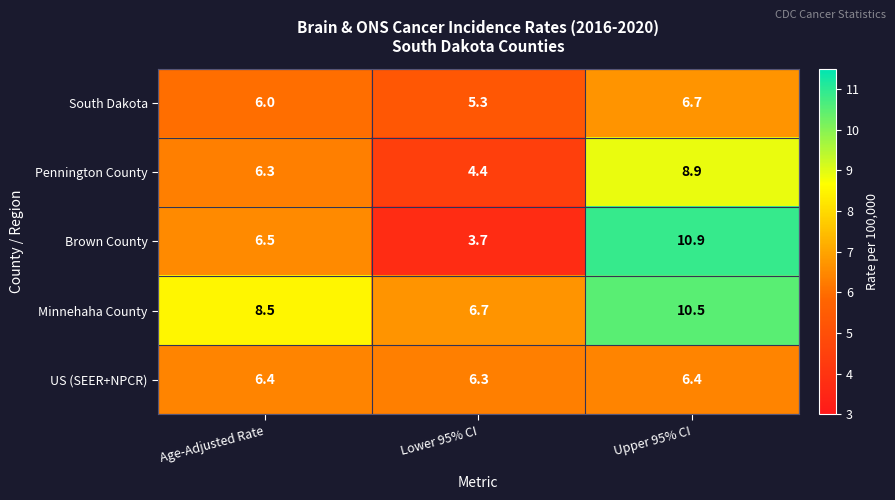

Which category has the lowest value in the Minnehaha County series?

Lower 95% CI